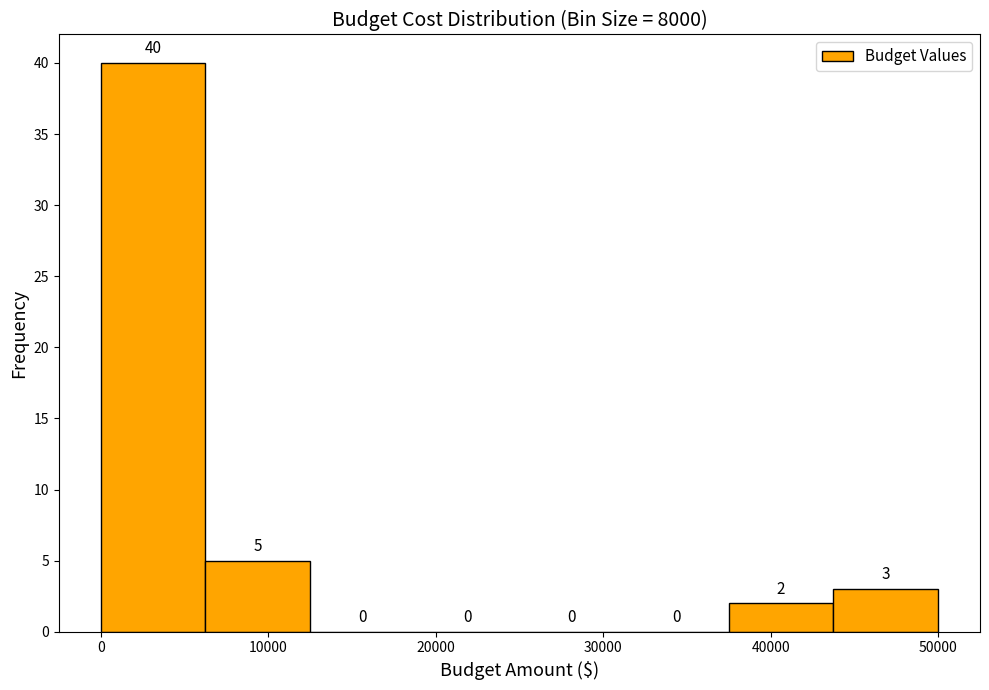

Reading left to right, transcribe this chart: for each bar, give the range it covers on the x-axis and its height. The bar edges are not printed on the chart, so give them approximately, as read against the axis.

0 to 6000: 40
6000 to 13000: 5
13000 to 19000: 0
19000 to 25000: 0
25000 to 31000: 0
31000 to 38000: 0
38000 to 44000: 2
44000 to 50000: 3